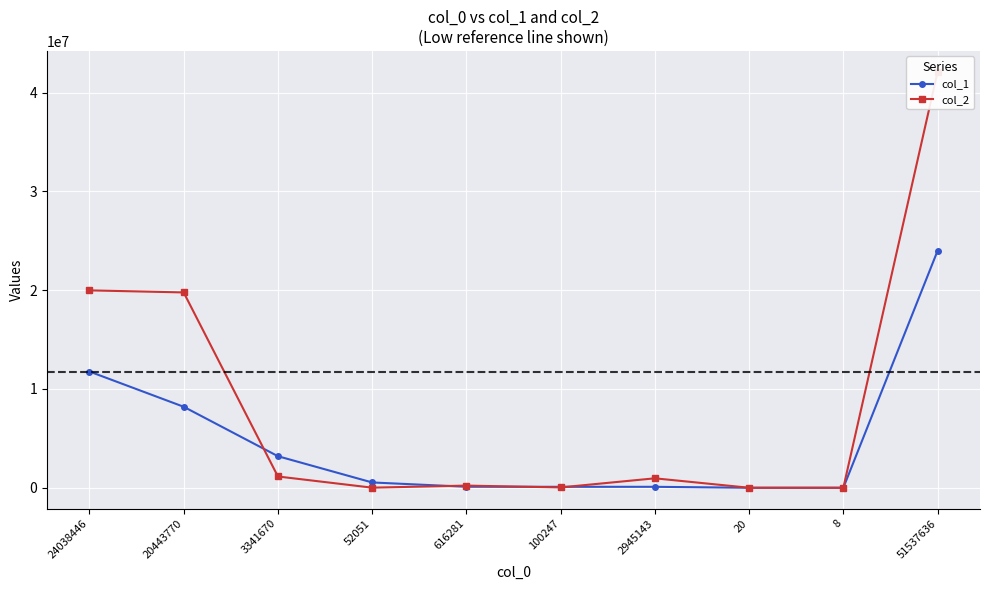

Which series changed the most between 20 and 51537636?

col_2